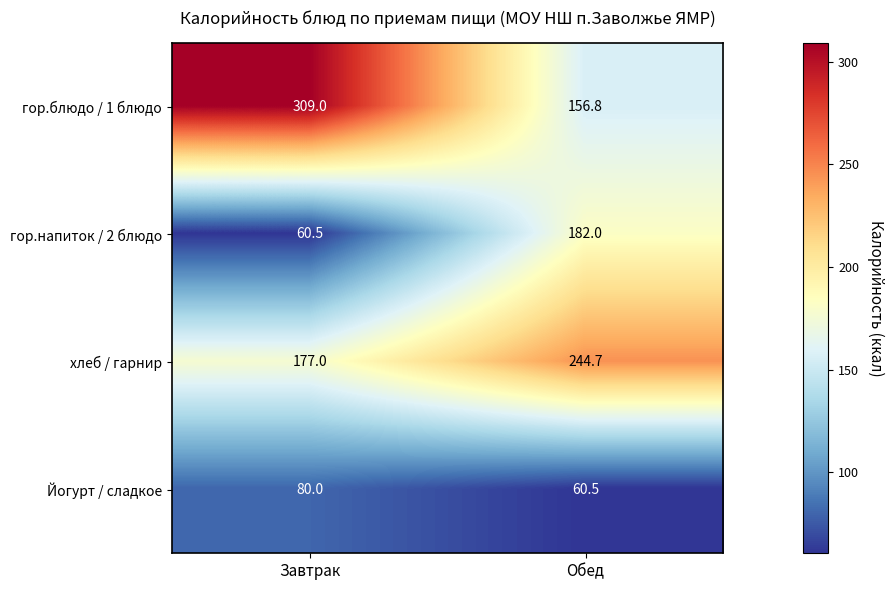

At which category is the sum across all series the highest?

Обед